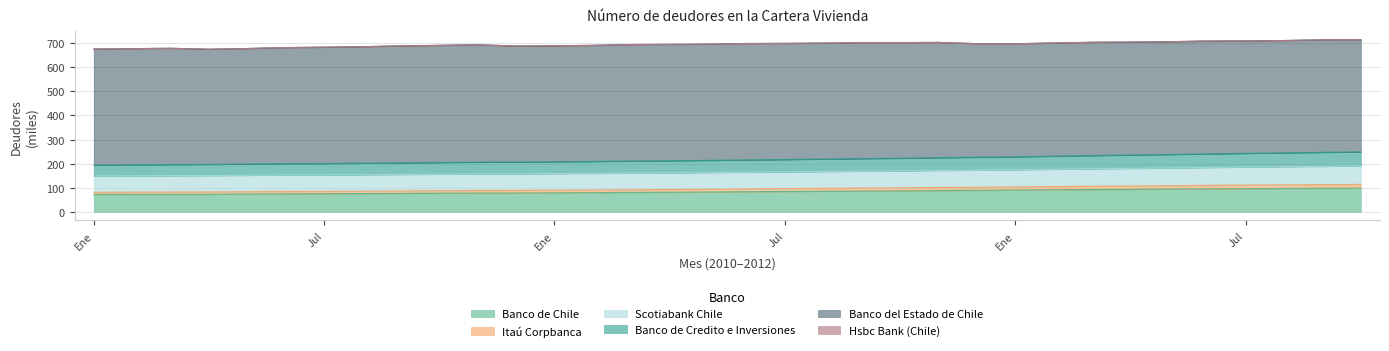

Where is Banco de Chile nearest to the value 85?

Ago